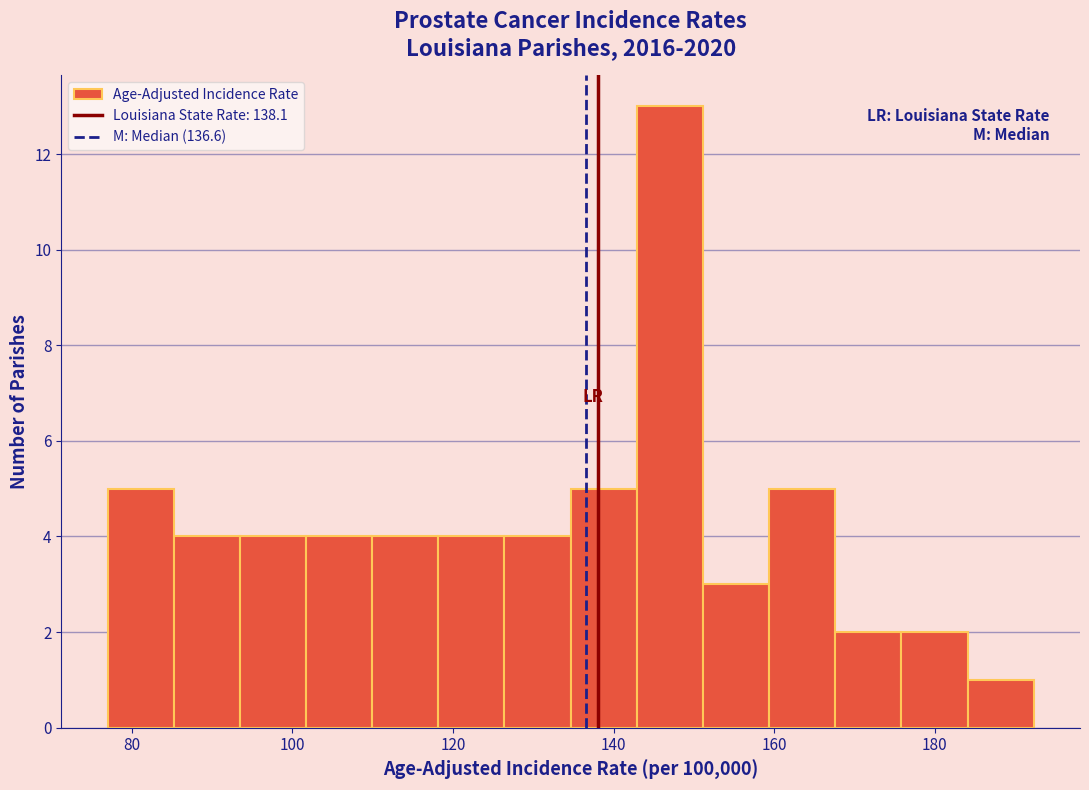

What is the height of the bar covering 102 to 110 on the x-axis? Neither the bar edges nor the heights are printed on the chart, so give them approximately, as read against the axes.

4